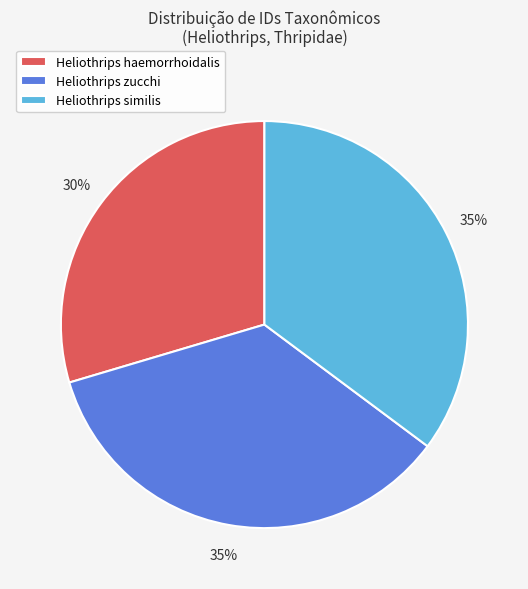

Does Heliothrips similis represent more than half of the total?

No